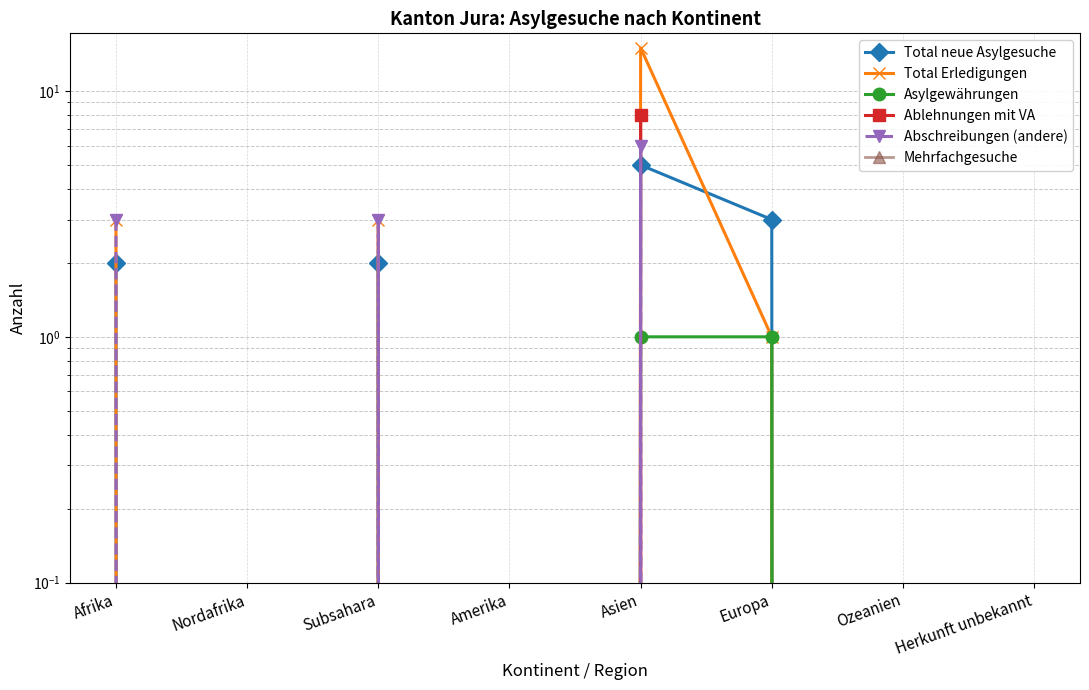

What are all the series names shown in the legend?

Total neue Asylgesuche, Total Erledigungen, Asylgewährungen, Ablehnungen mit VA, Abschreibungen (andere), Mehrfachgesuche